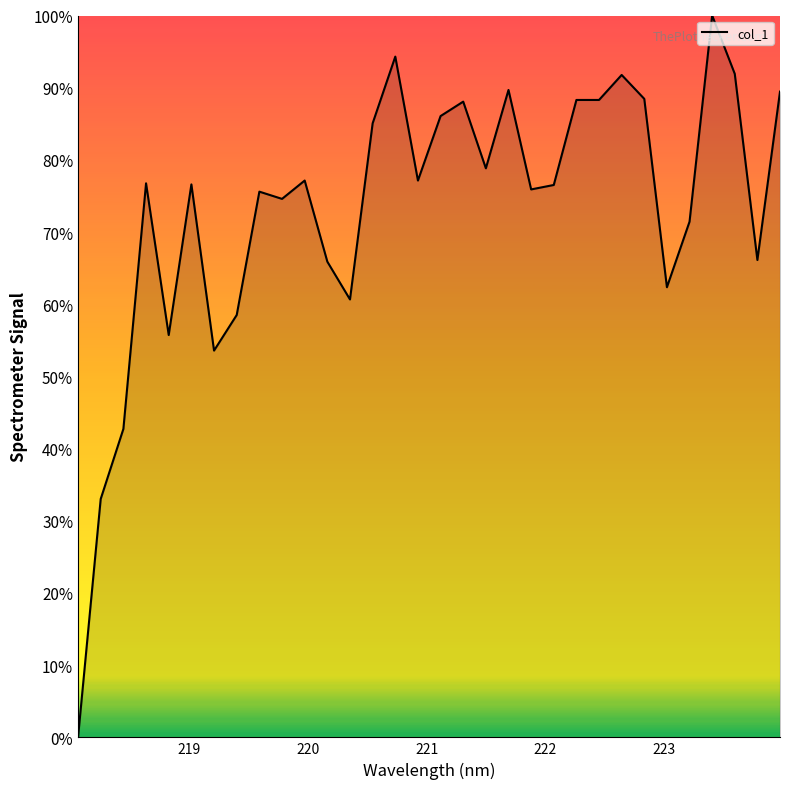

What is the difference between the maximum and minimum values?

100.0